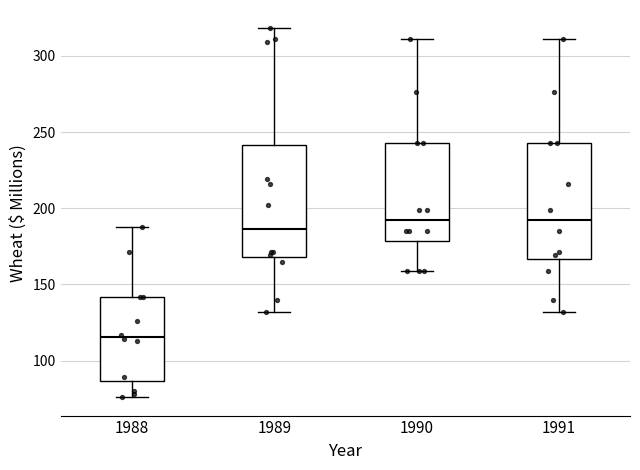

Reading left to right, read every box against the y-axis: the position of its median line, the range the box covers, and the ends of its whiskers. The values are not printed on the chart, so give them approximately, as read against the axis.

1988: median 115, box 85 to 140, whiskers 75 to 190
1989: median 185, box 170 to 240, whiskers 130 to 320
1990: median 190, box 180 to 245, whiskers 160 to 310
1991: median 190, box 165 to 245, whiskers 130 to 310